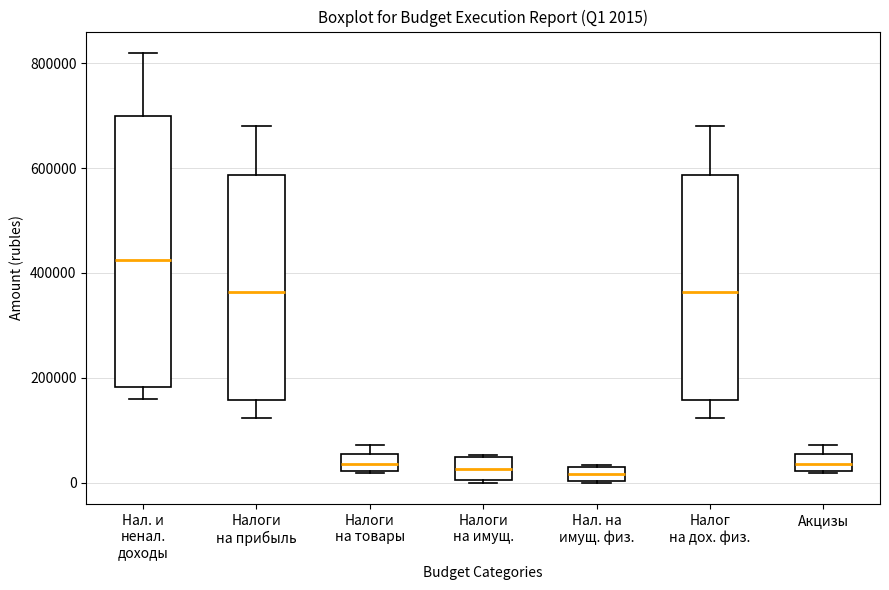

Which box is the tallest, from its lower edge to its upper edge?

Нал. и ненал. доходы